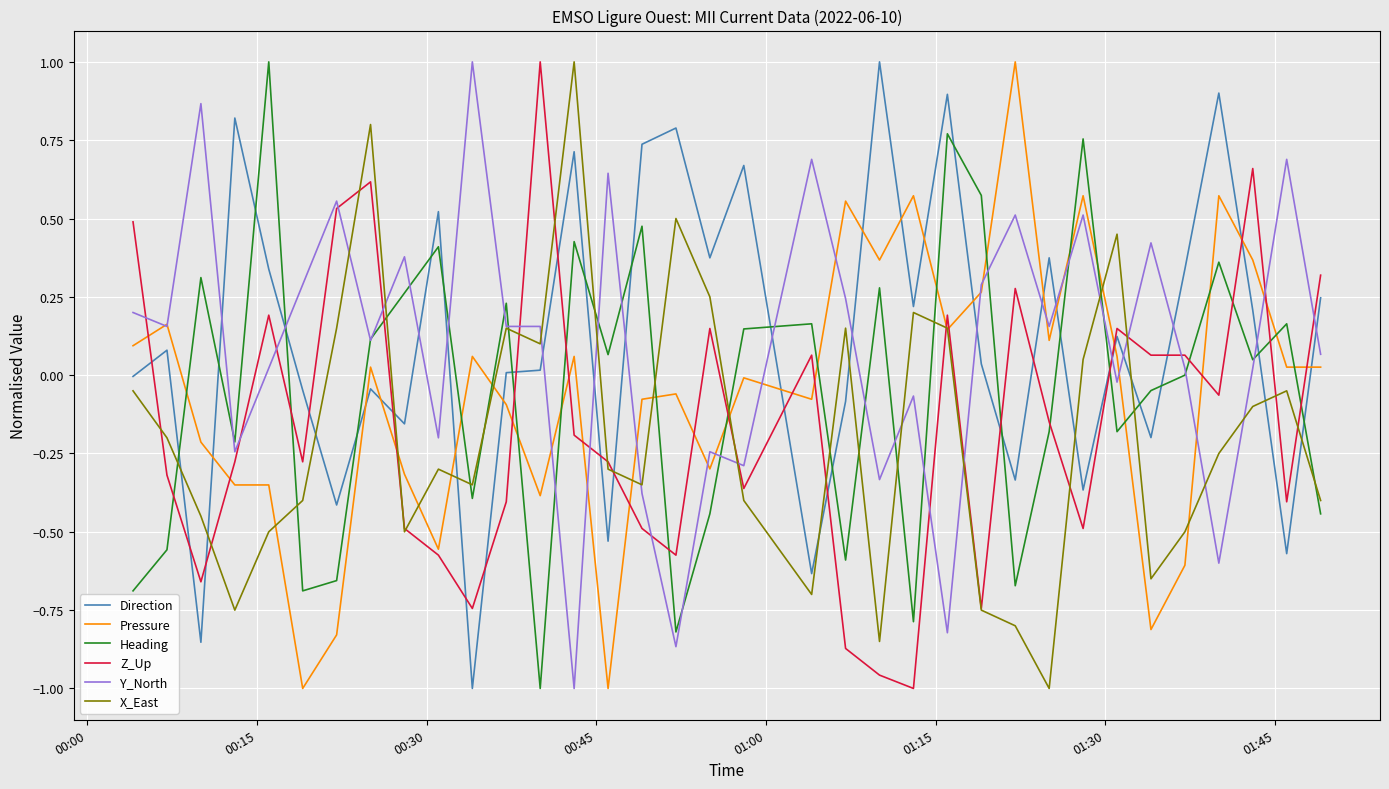

What is the highest value of the Direction series?

1.0